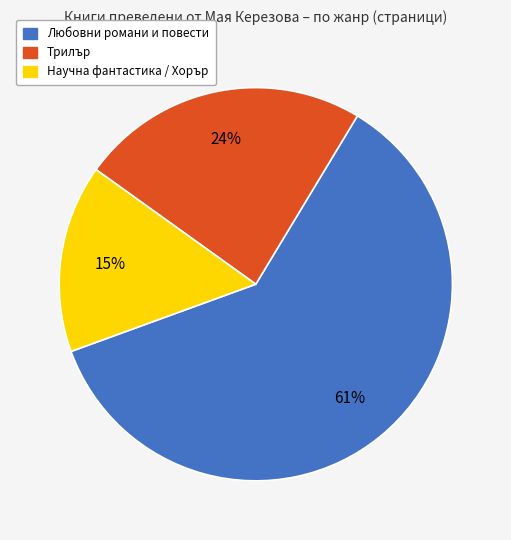

To the nearest percent, what is the average slice percentage?

33%